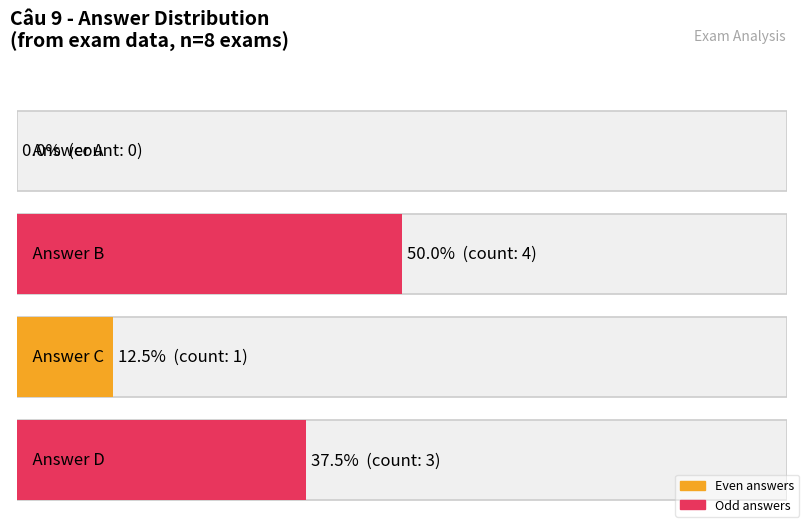

The Mã đề series shows 349 at B. True or false?

False